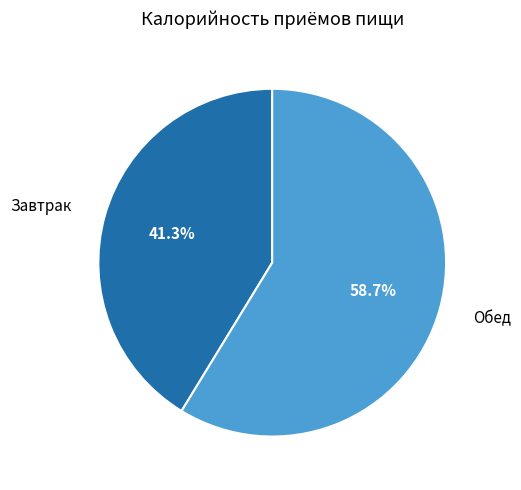

To the nearest percent, what is the combined percentage of Завтрак and Обед?

100%